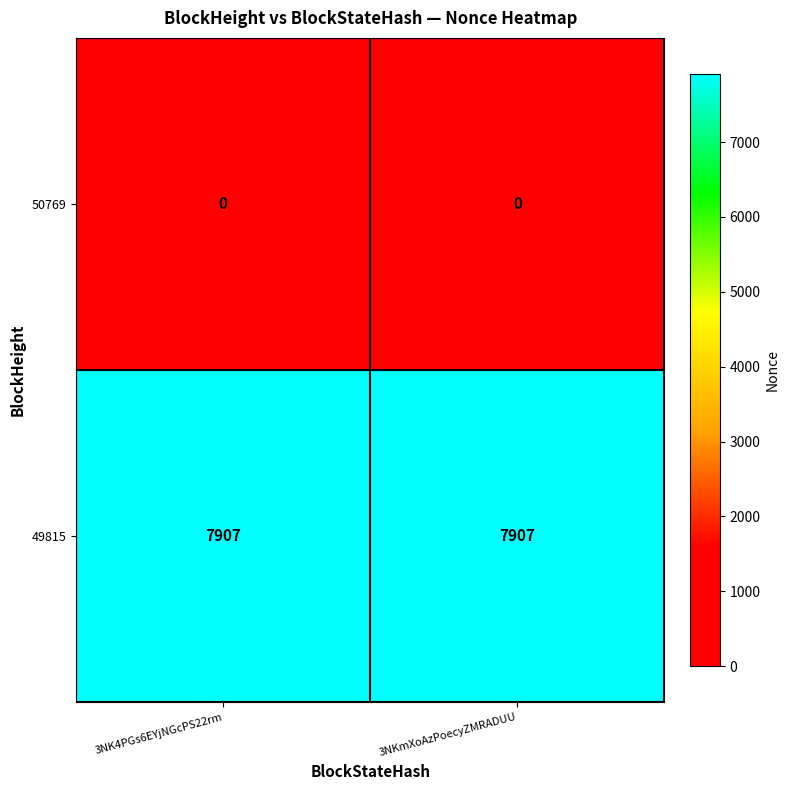

True or false: 49815 has a value of 7907 at 3NK4PGs6EYjNGcPS22rm.

True